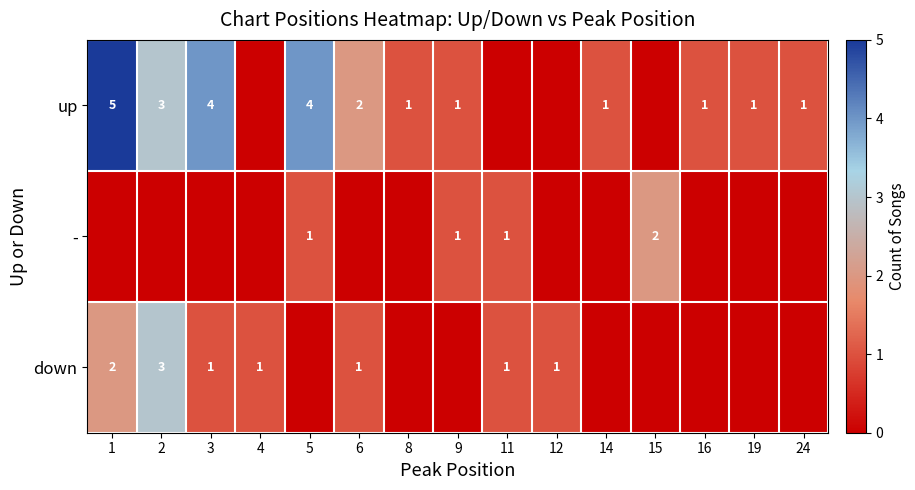

True or false: up has a value of 4 at 5.

True